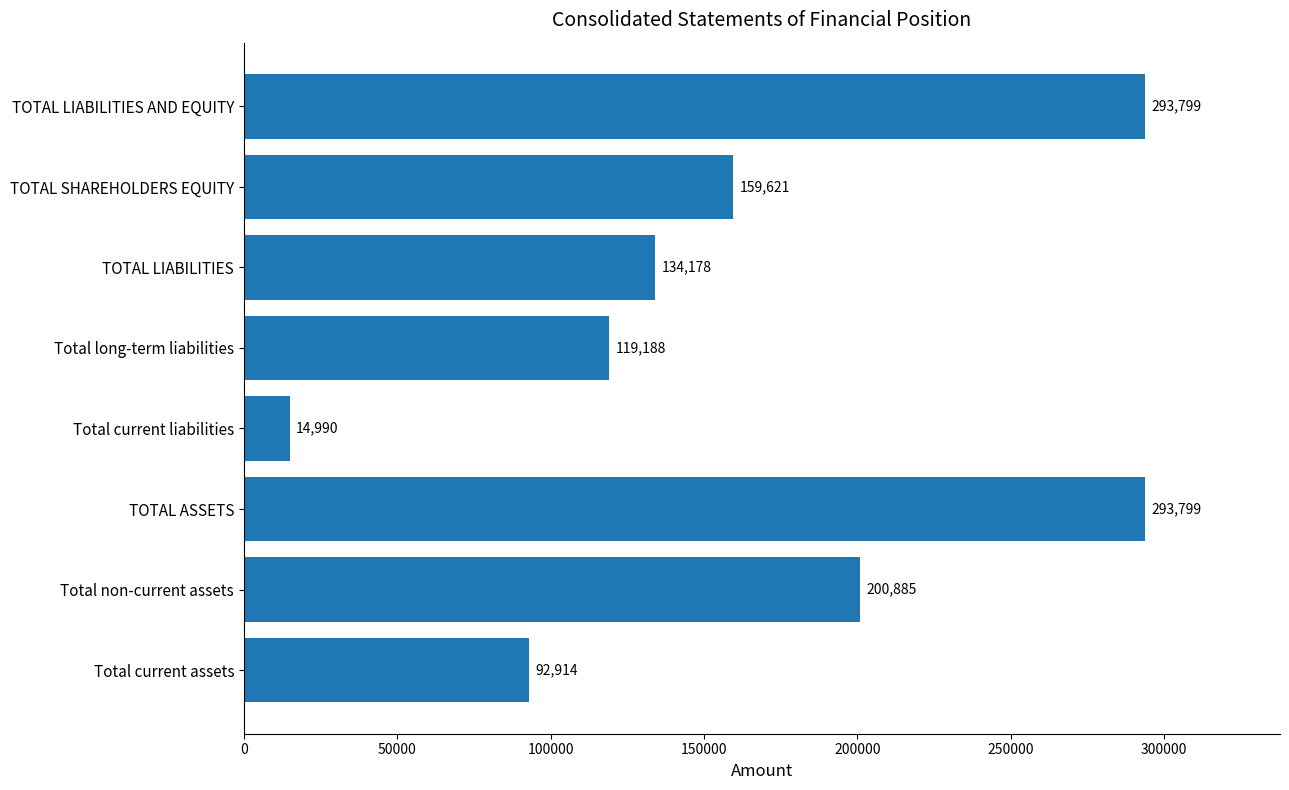

Between TOTAL ASSETS and TOTAL SHAREHOLDERS EQUITY, which is larger?

TOTAL ASSETS